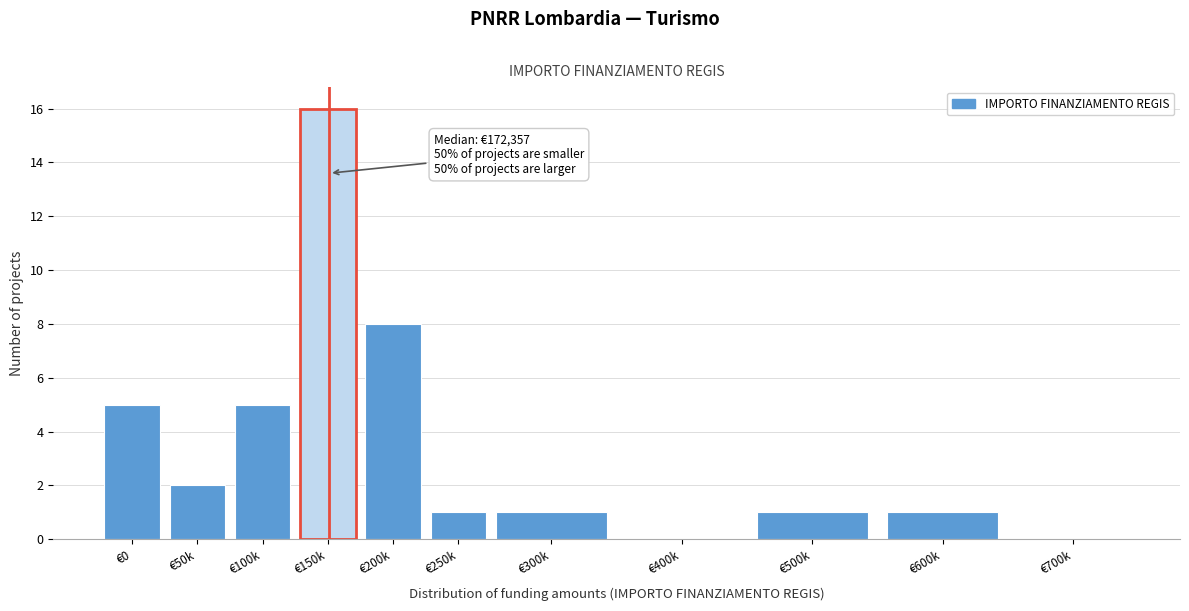

Reading right to left, extract all data points from this chart.

€700k=0	€600k=1	€500k=1	€400k=0	€300k=1	€250k=1	€200k=8	€150k=16	€100k=5	€50k=2	€0=5